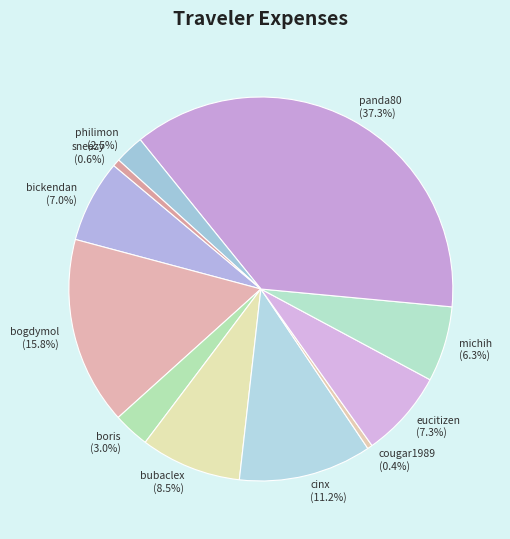

To the nearest percent, what is the difference between the michih and boris slice percentages?

3%